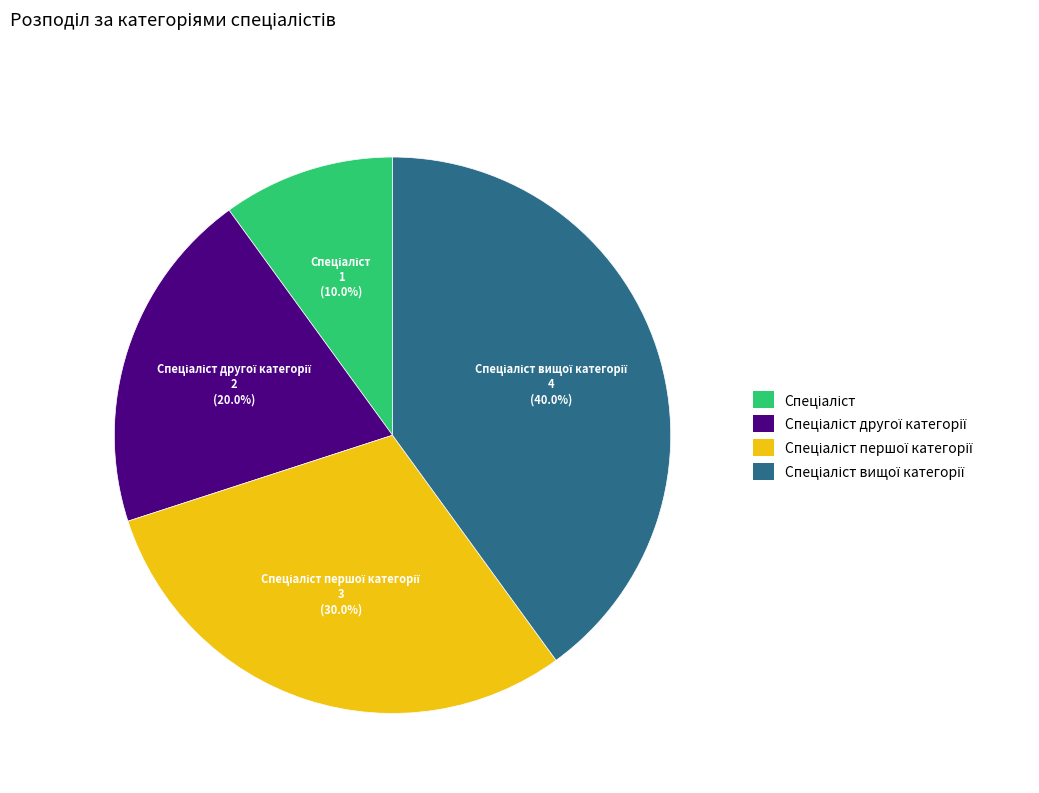

How many segments does this pie chart have?

4